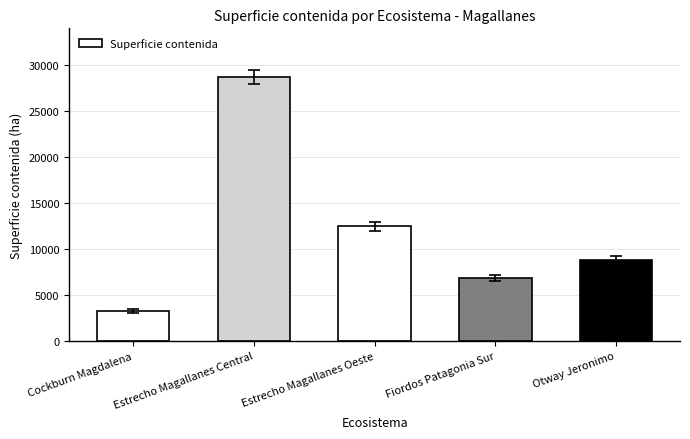

Reading left to right, transcribe all the data shown in this chart.

3245.7	28712.3	12455.3	6846.0	8798.3